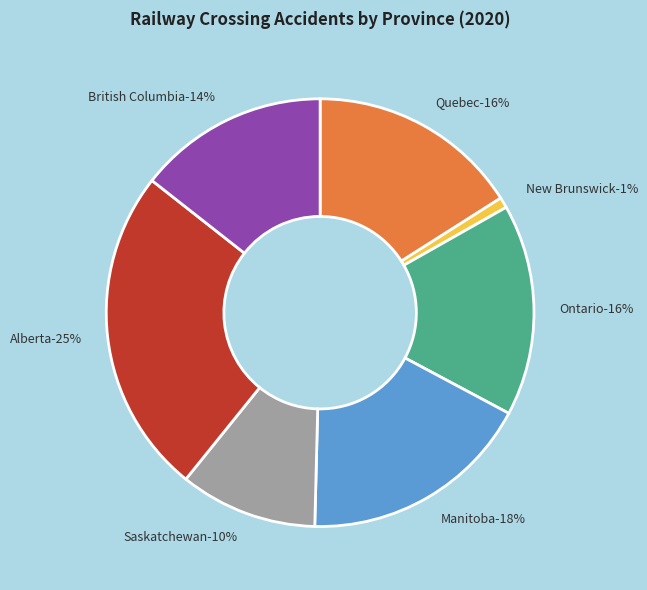

Is there any slice that represents more than half of the pie?

No